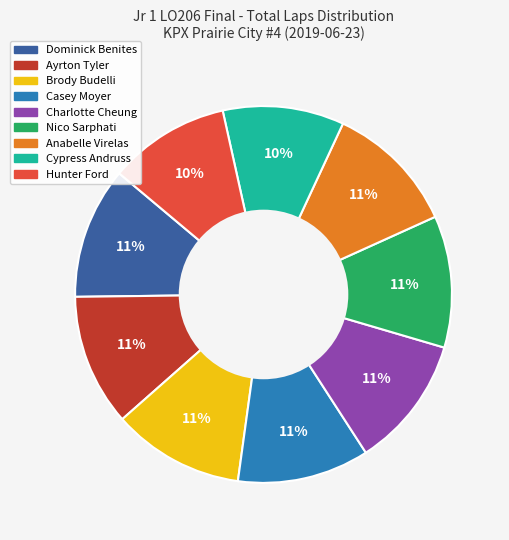

True or false: Hunter Ford accounts for 17% of the total.

False